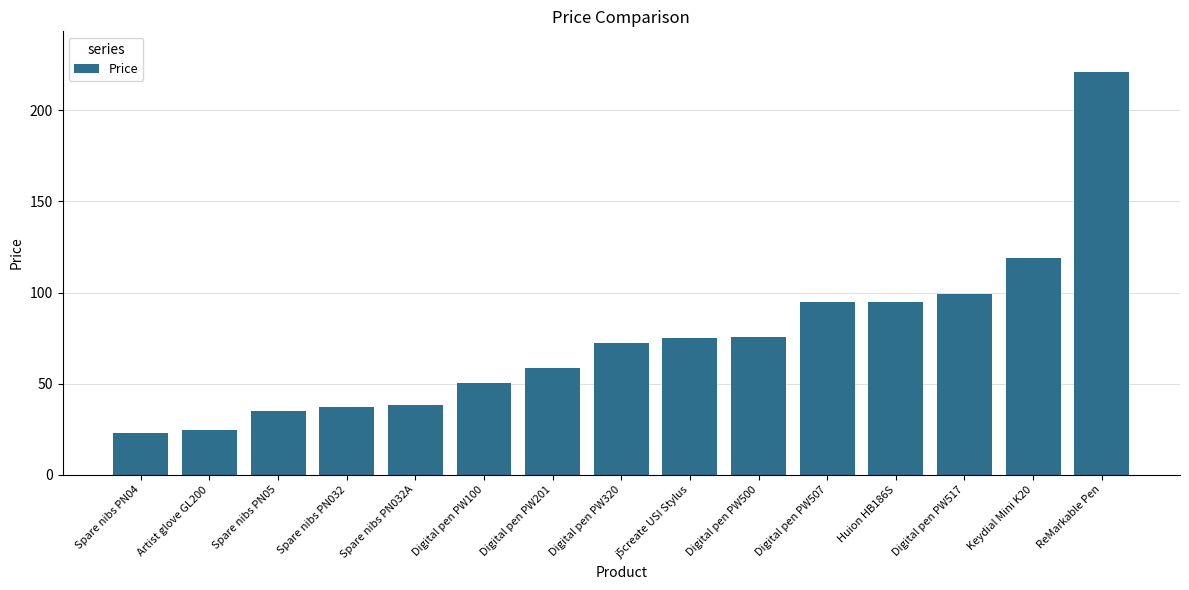

What is the change in value from Spare nibs PN032 to Digital pen PW517?

+62.4